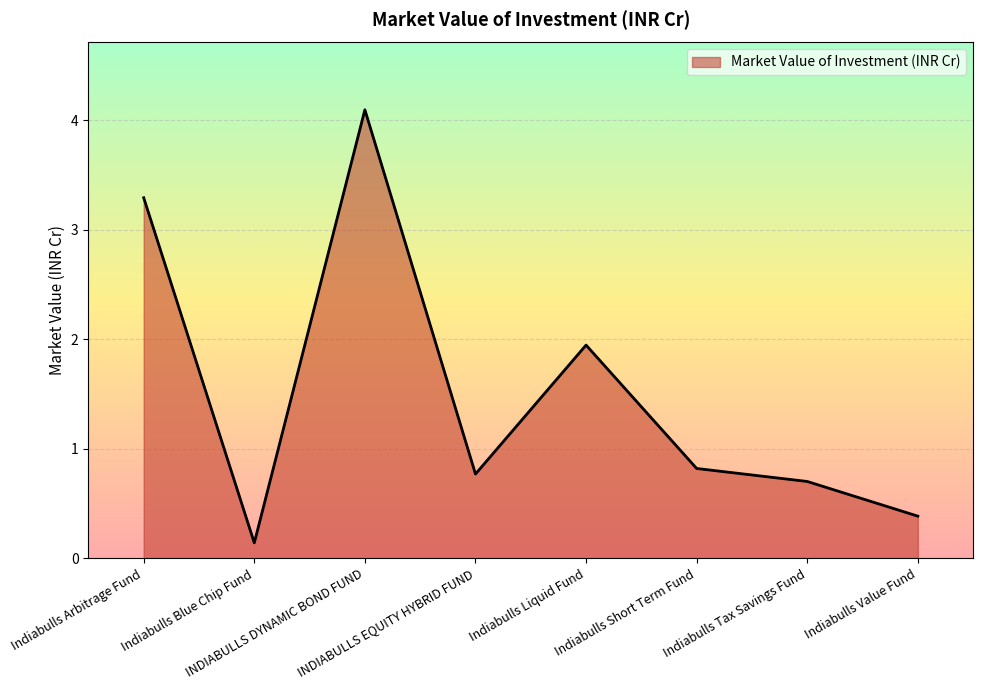

What is the greatest value displayed?

4.1